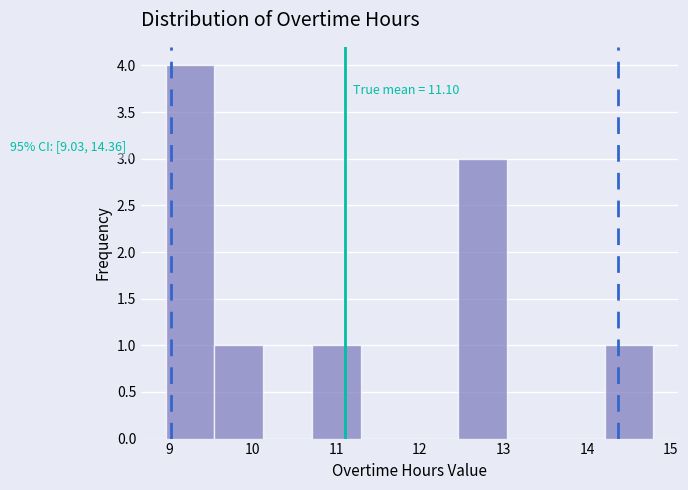

Which range on the x-axis has the tallest bar?

9.0 to 9.5